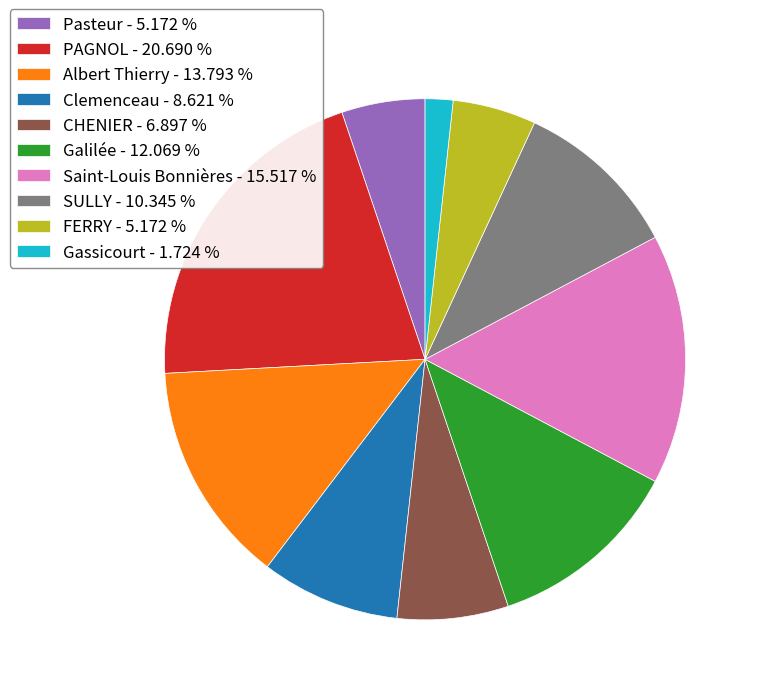

True or false: PAGNOL accounts for 11% of the total.

False